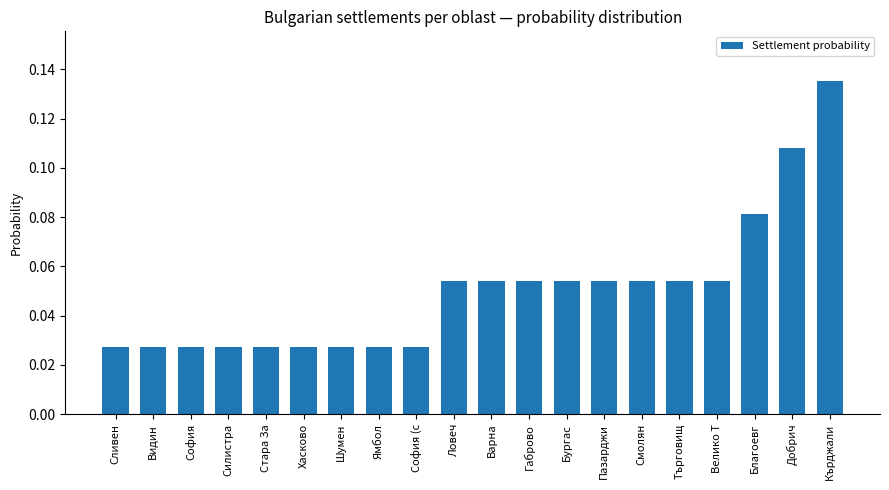

What is the change in value from Видин to Кърджали?

+0.1